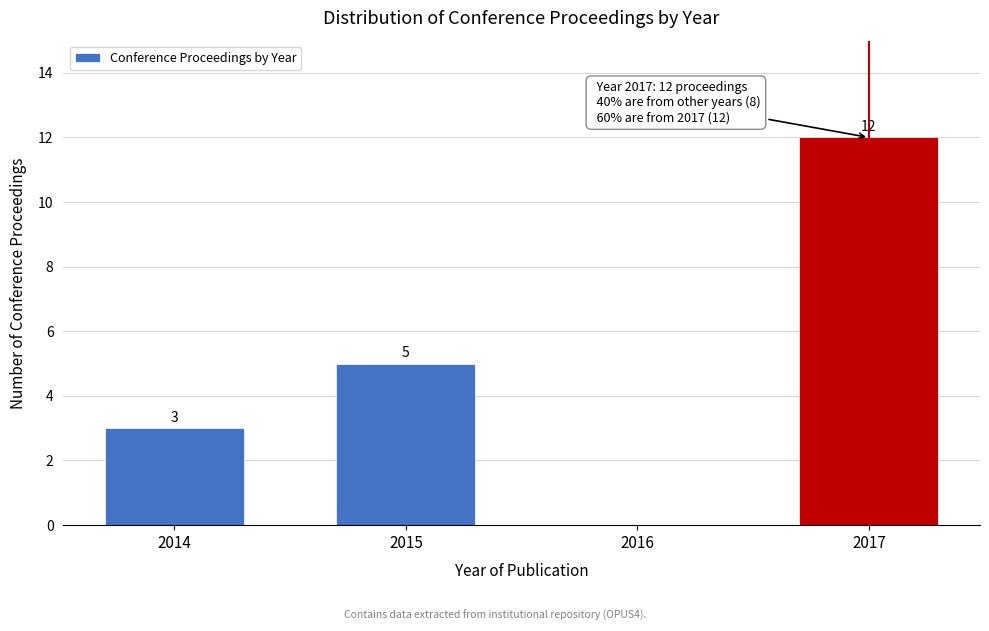

Reading left to right, extract all data points from this chart.

2014=3	2015=5	2016=0	2017=12